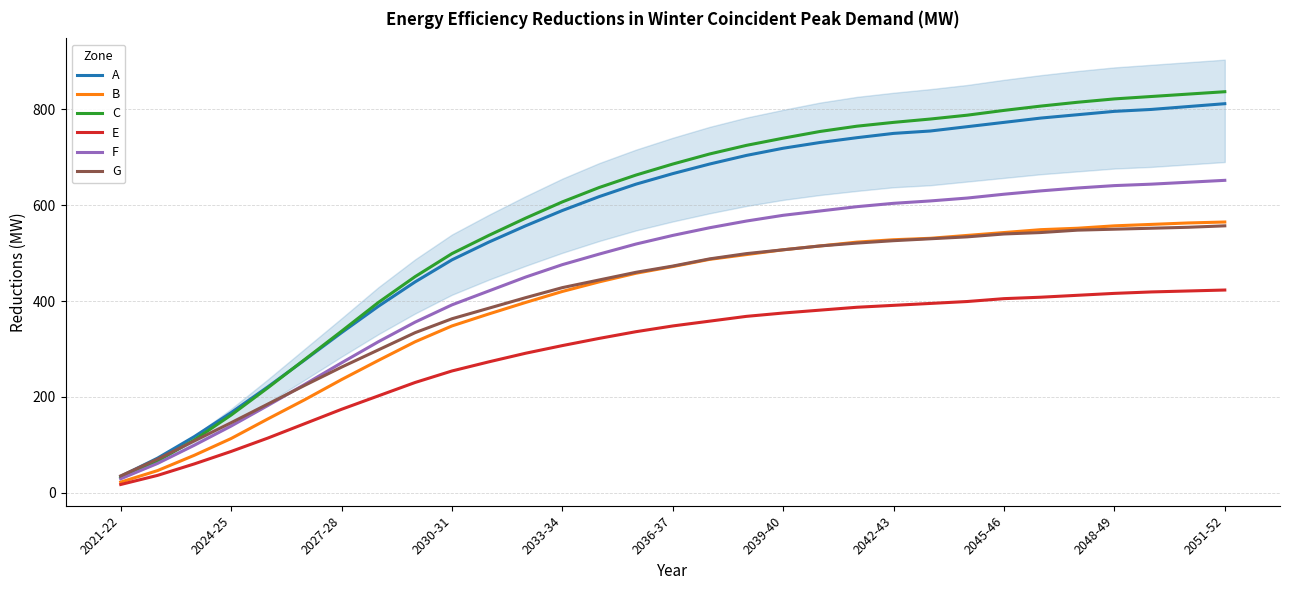

What are all the series names shown in the legend?

A, B, C, E, F, G